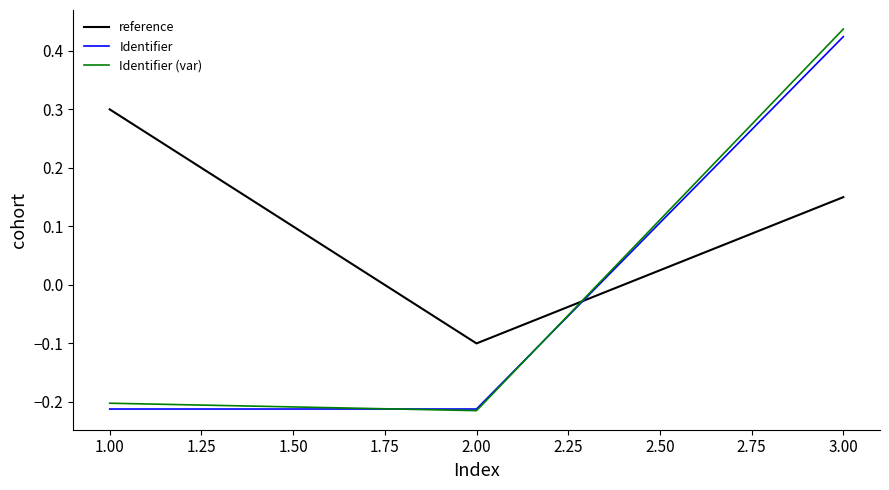

What is the approximate value of reference at 1.00?

0.3